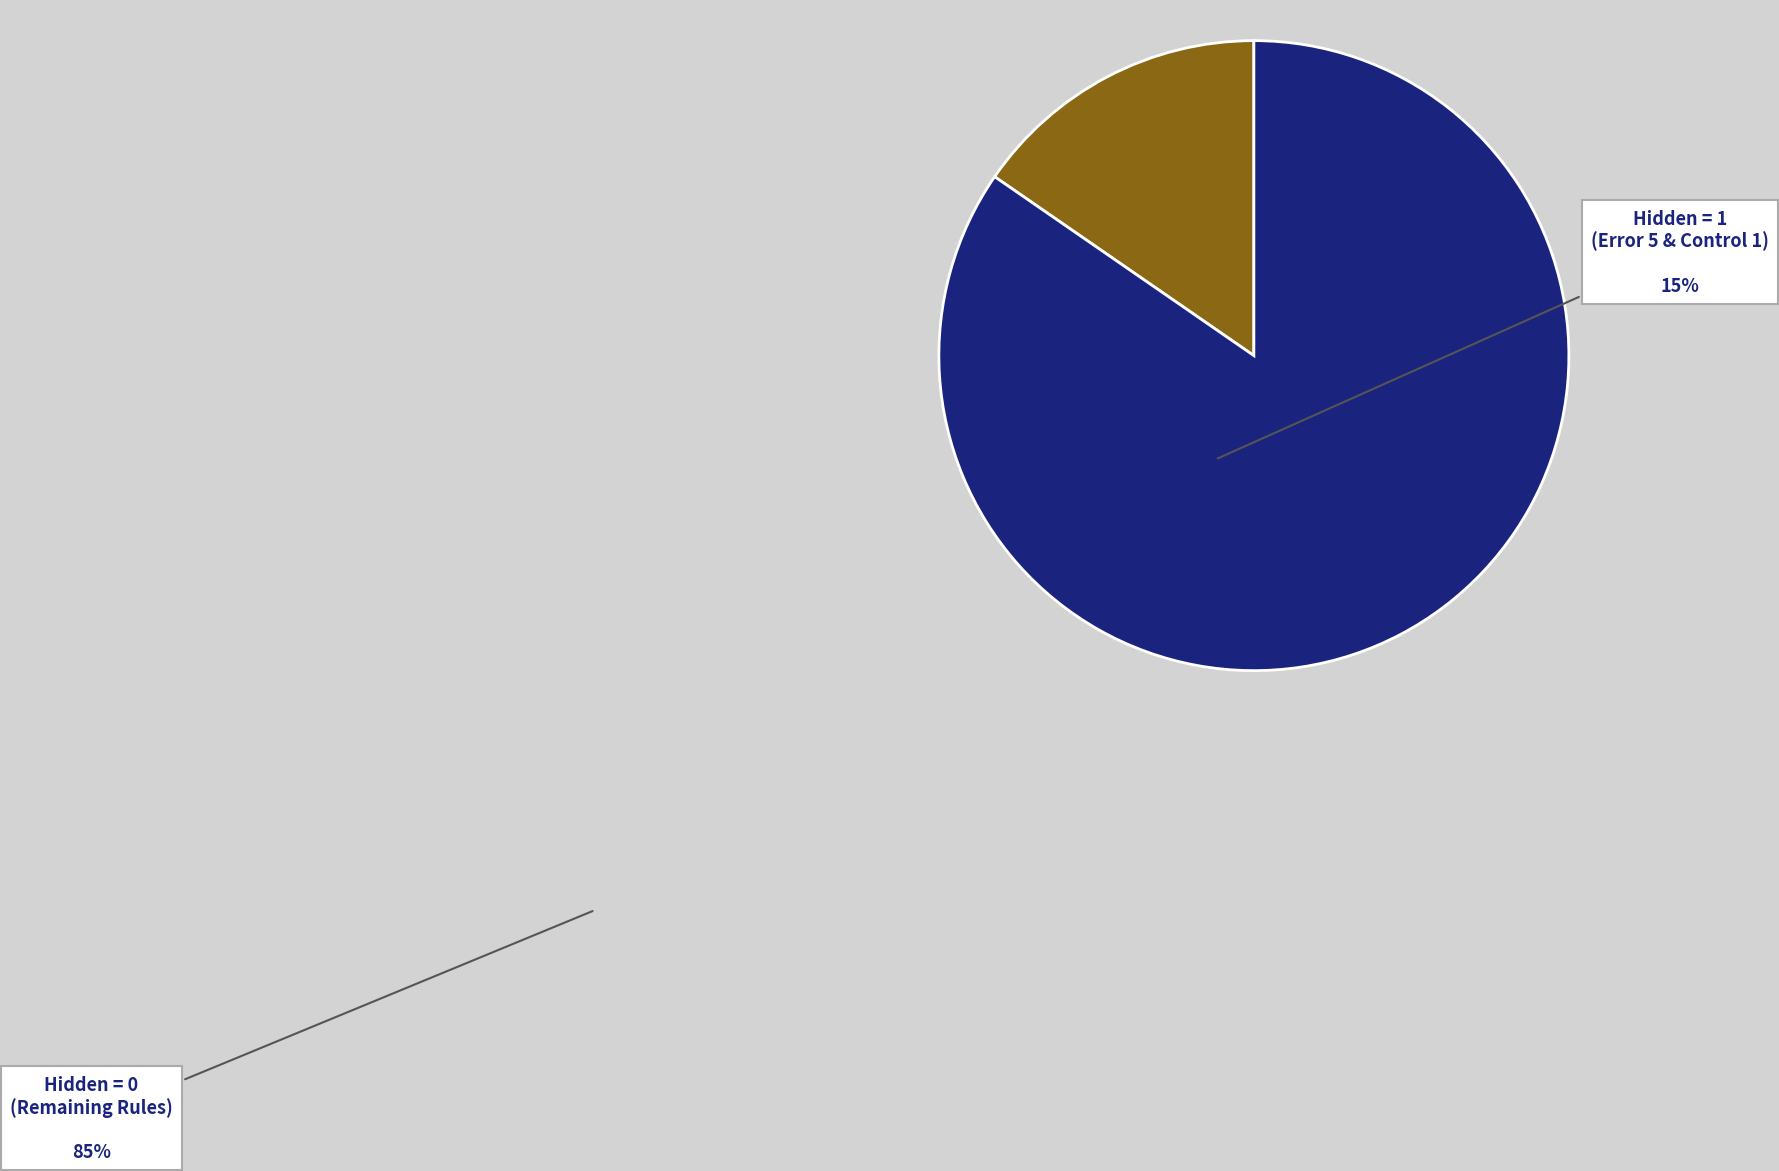

Is there a majority slice in this chart?

Yes